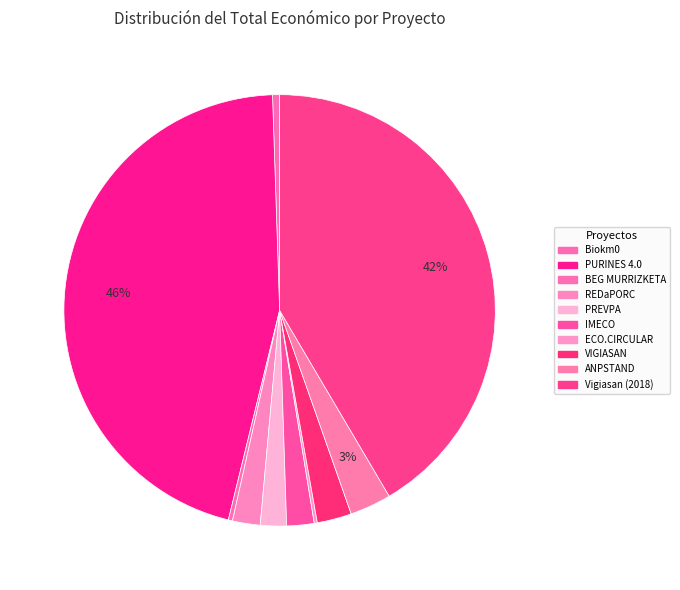

To the nearest percent, what portion does VIGIASAN represent?

3%